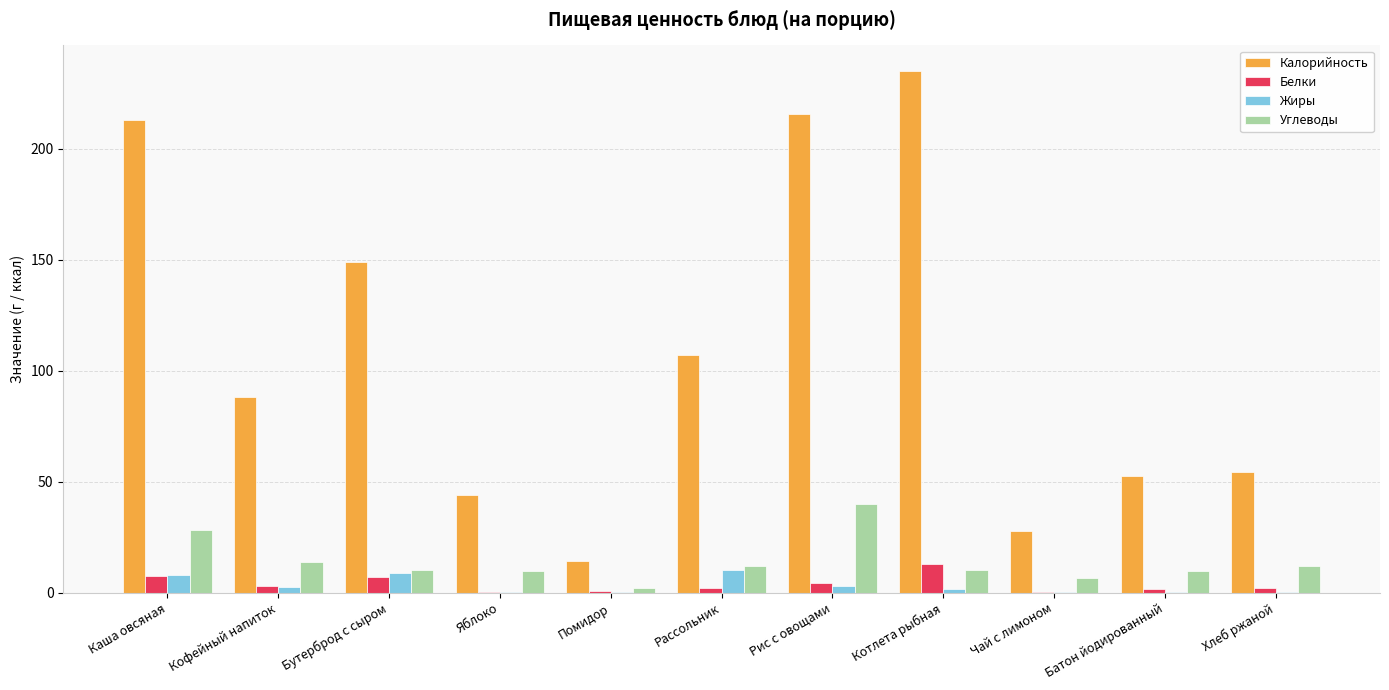

What are all the series names shown in the legend?

Калорийность, Белки, Жиры, Углеводы